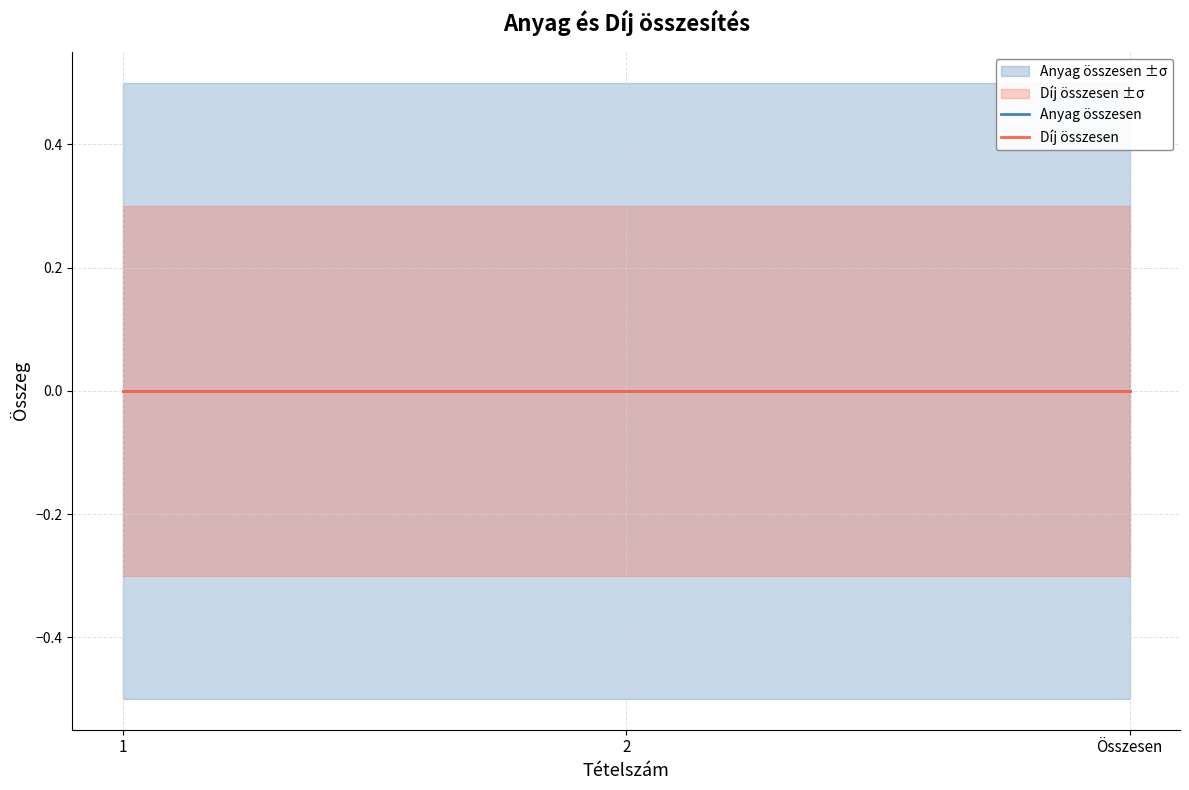

List the series in order of their peak value, lowest first.

Anyag összesen_lower, Díj összesen_lower, Anyag összesen, Díj összesen, Díj összesen_upper, Anyag összesen_upper